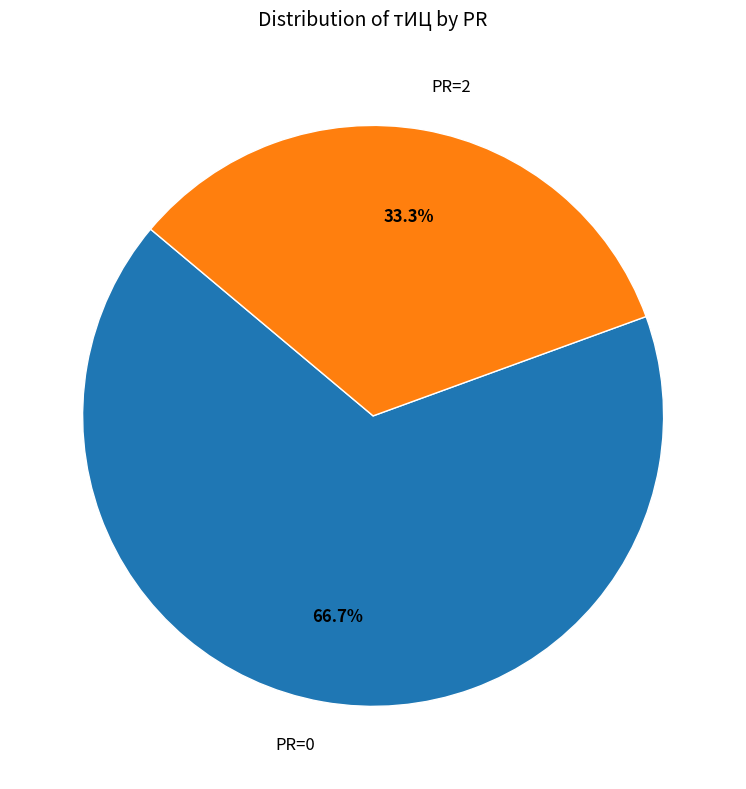

Between PR=2 and PR=0, which is larger?

PR=0